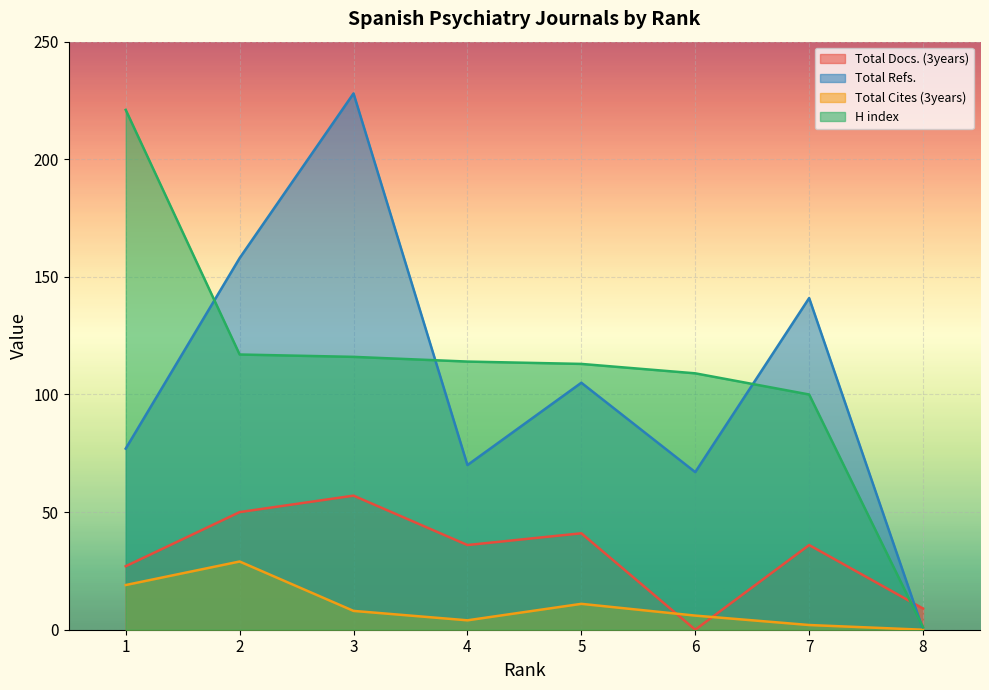

What value does the H index series have at 6?

109